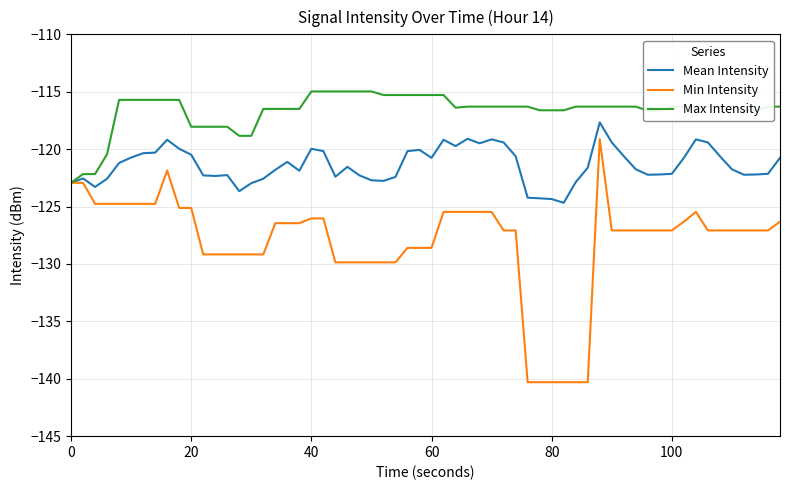

Which series has the largest range (max minus min)?

Min Intensity